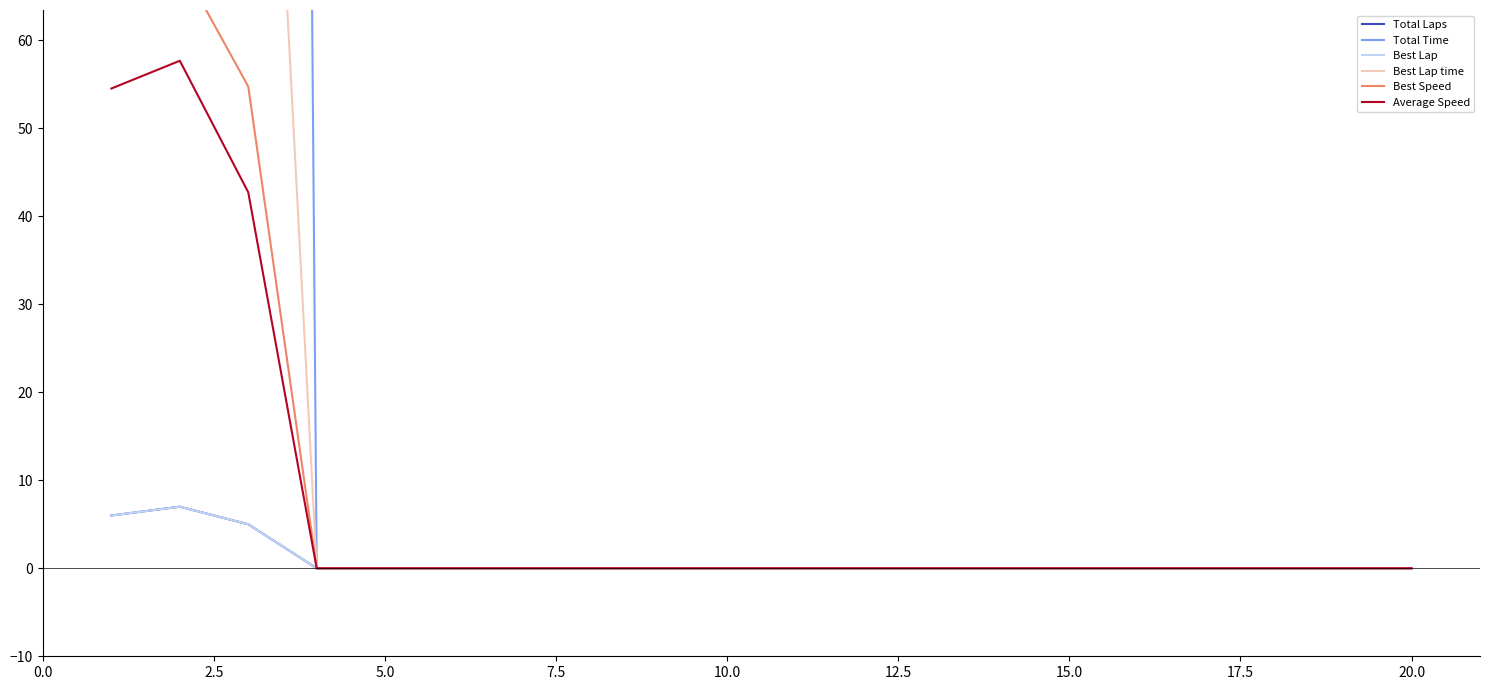

At how many categories does at least one series exceed 98?

3